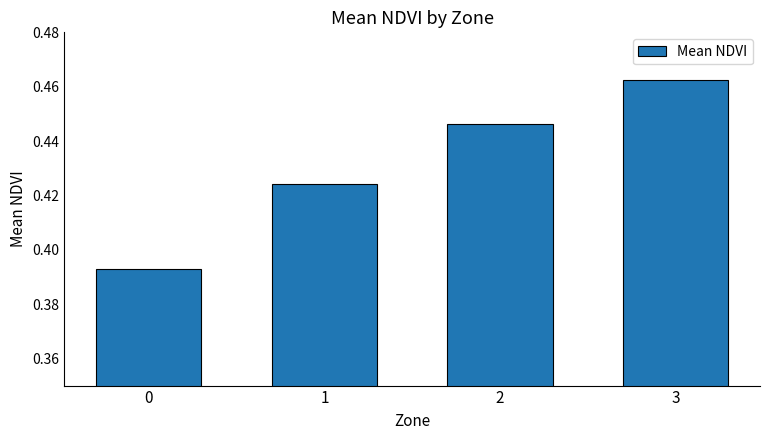

How many bars are there in total?

4